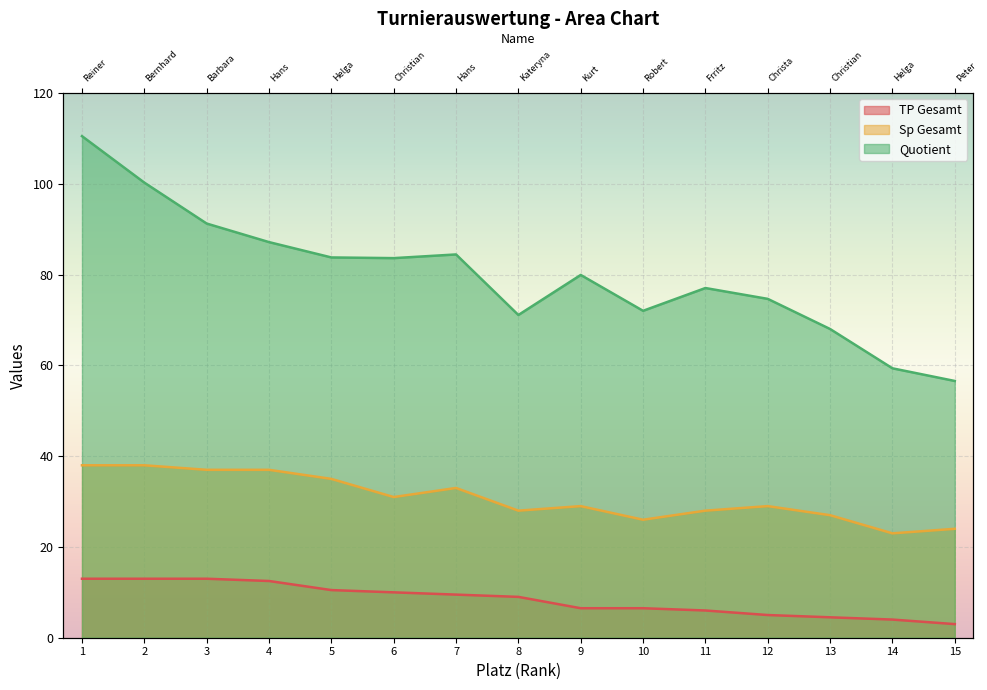

What are all the series names shown in the legend?

TP Gesamt, Sp Gesamt, Quotient